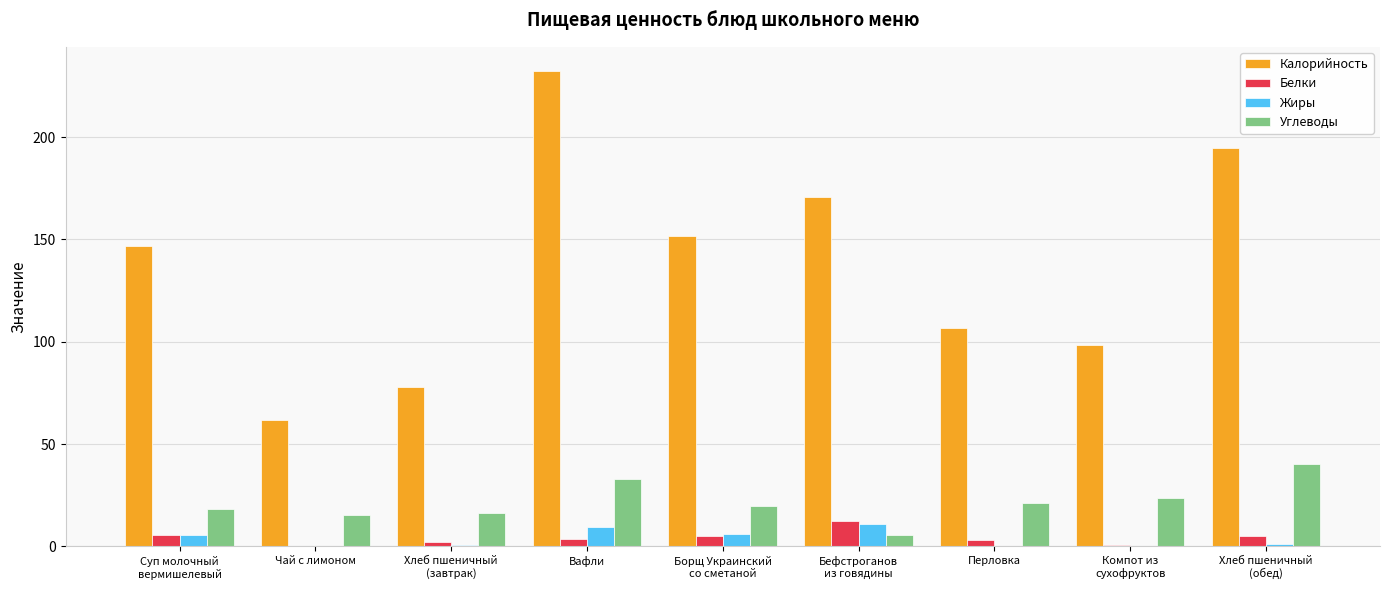

Which series has the largest total across all categories?

Калорийность